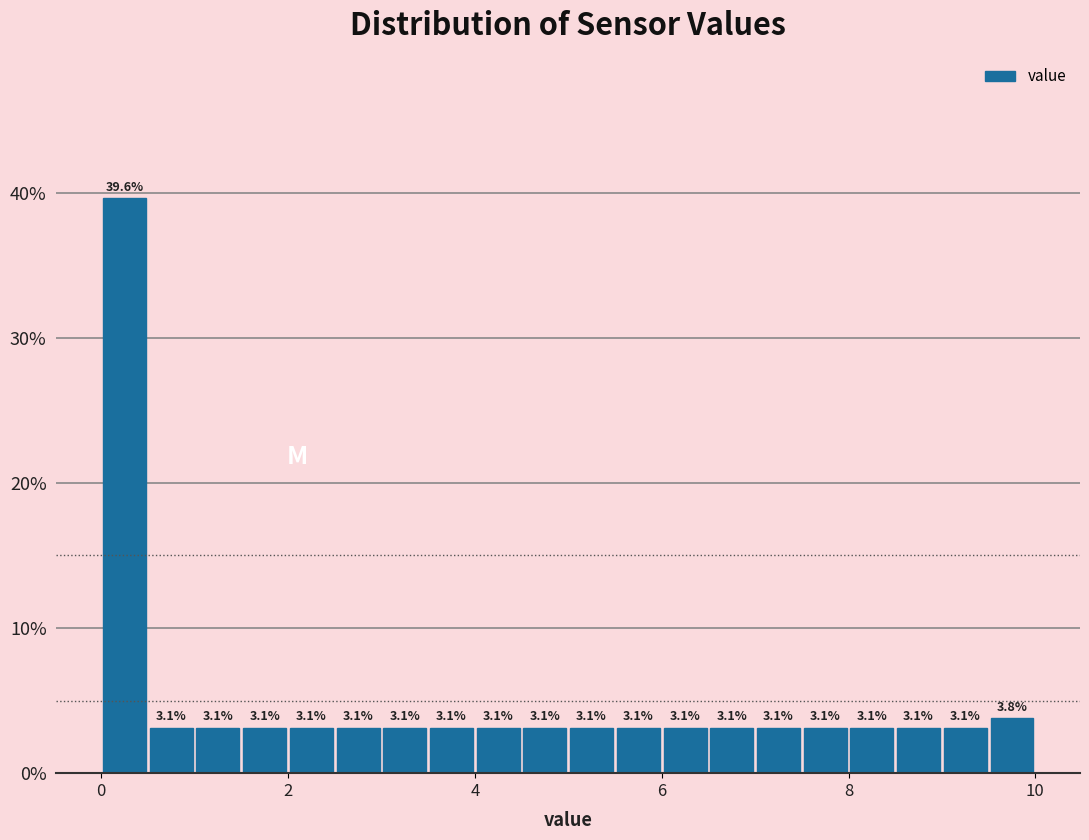

Around what value on the x-axis is the tallest bar? Give the approximate position of its centre, as read against the axis.

0.2